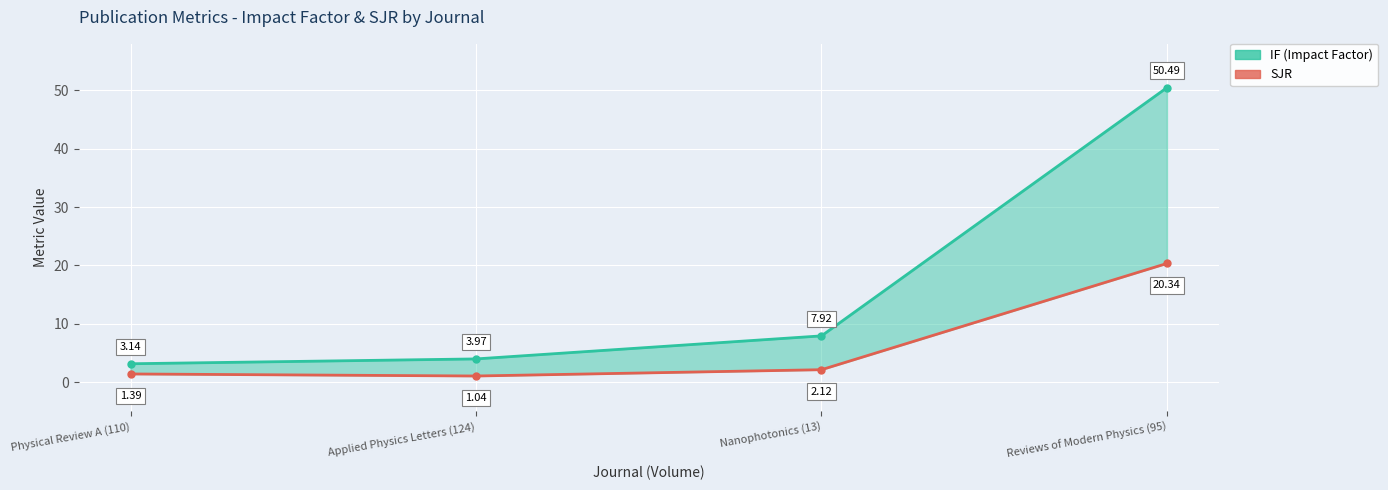

Reading left to right, what are all the values shown in this chart?

IF (Impact Factor): Physical Review A (110)=3.1	Applied Physics Letters (124)=4.0	Nanophotonics (13)=7.9	Reviews of Modern Physics (95)=50.5
SJR: Physical Review A (110)=1.4	Applied Physics Letters (124)=1.0	Nanophotonics (13)=2.1	Reviews of Modern Physics (95)=20.3